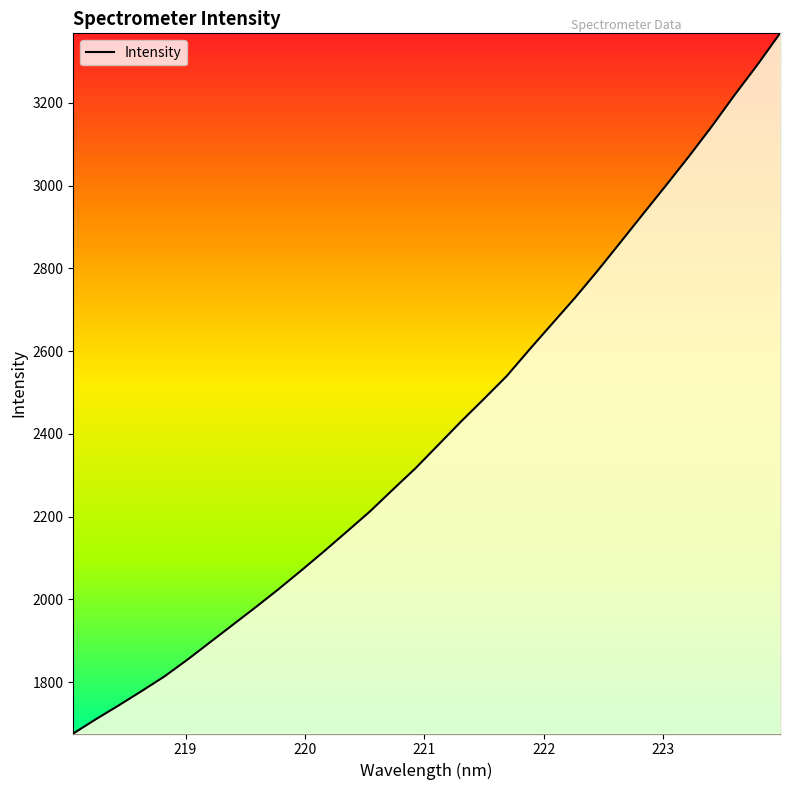

What is the difference between the maximum and minimum values?

1692.4